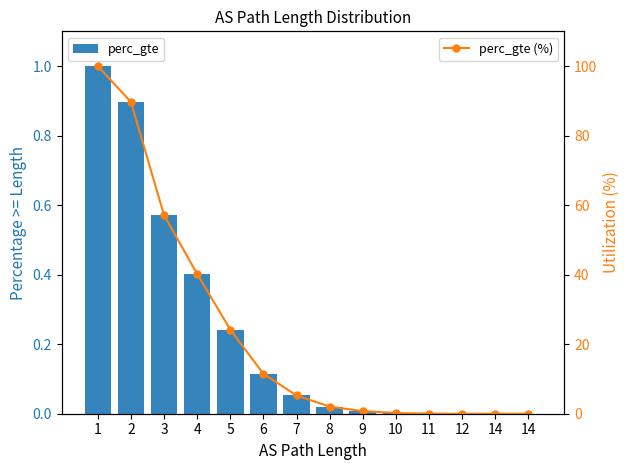

Are the bars horizontal?

No